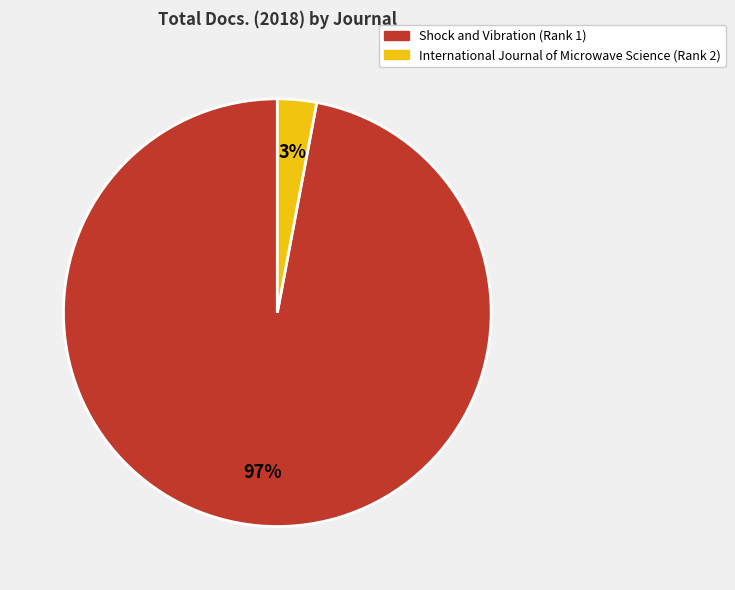

To the nearest percent, what is the difference between the Shock and Vibration (Rank 1) and International Journal of Microwave Science (Rank 2) slice percentages?

94%